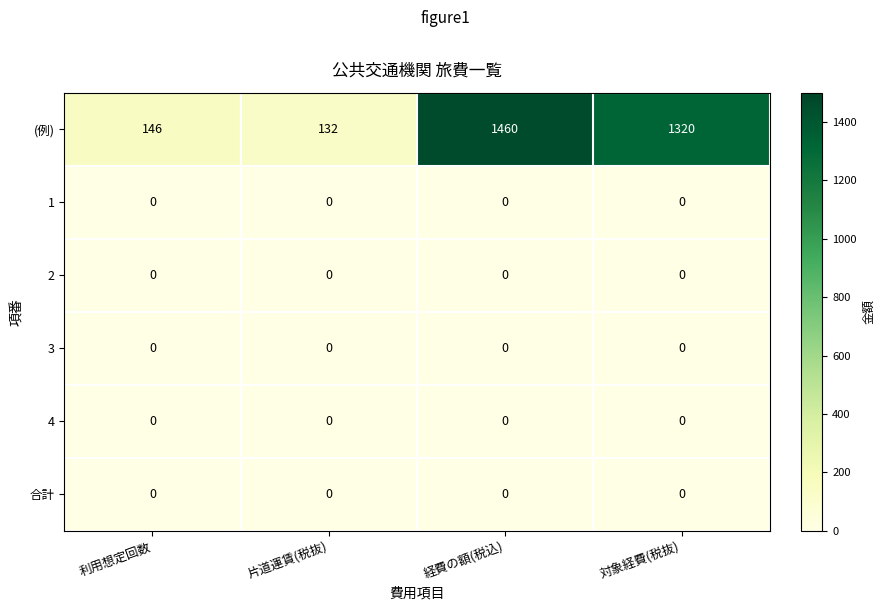

How many distinct data groups are displayed?

6